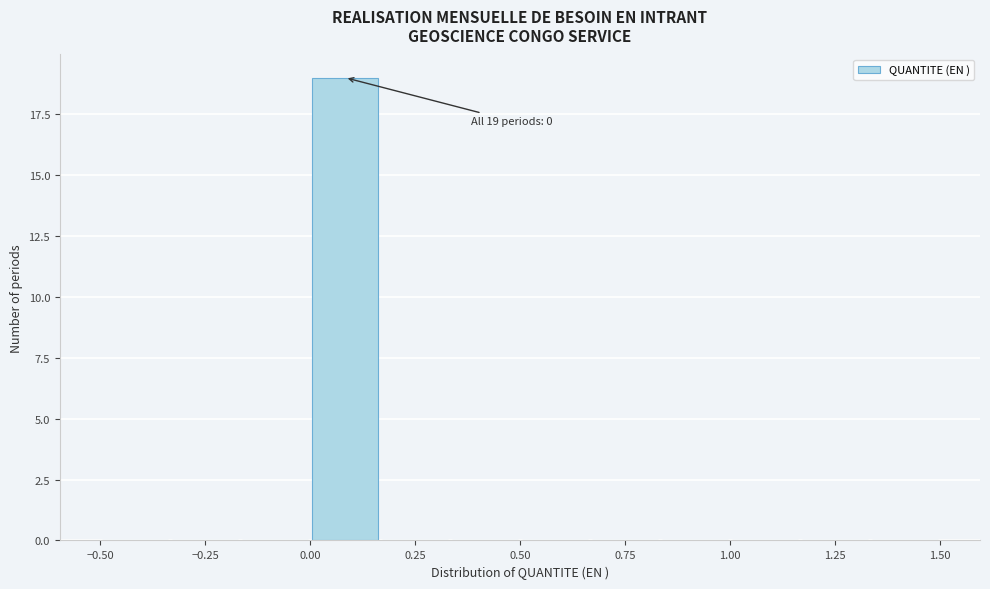

Around what value on the x-axis is the tallest bar? Give the approximate position of its centre, as read against the axis.

0.10